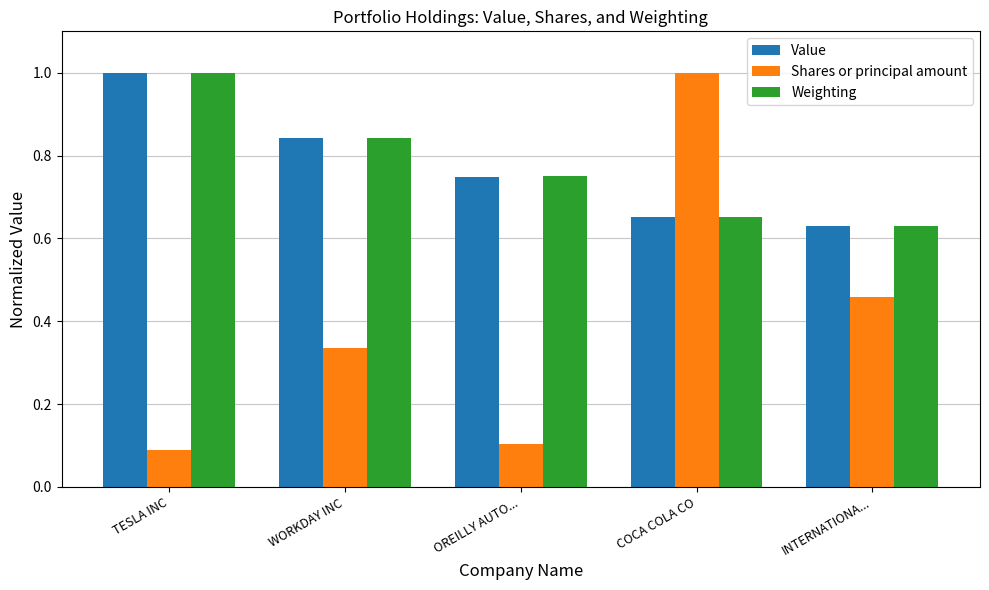

How many bars are there in each group?

3